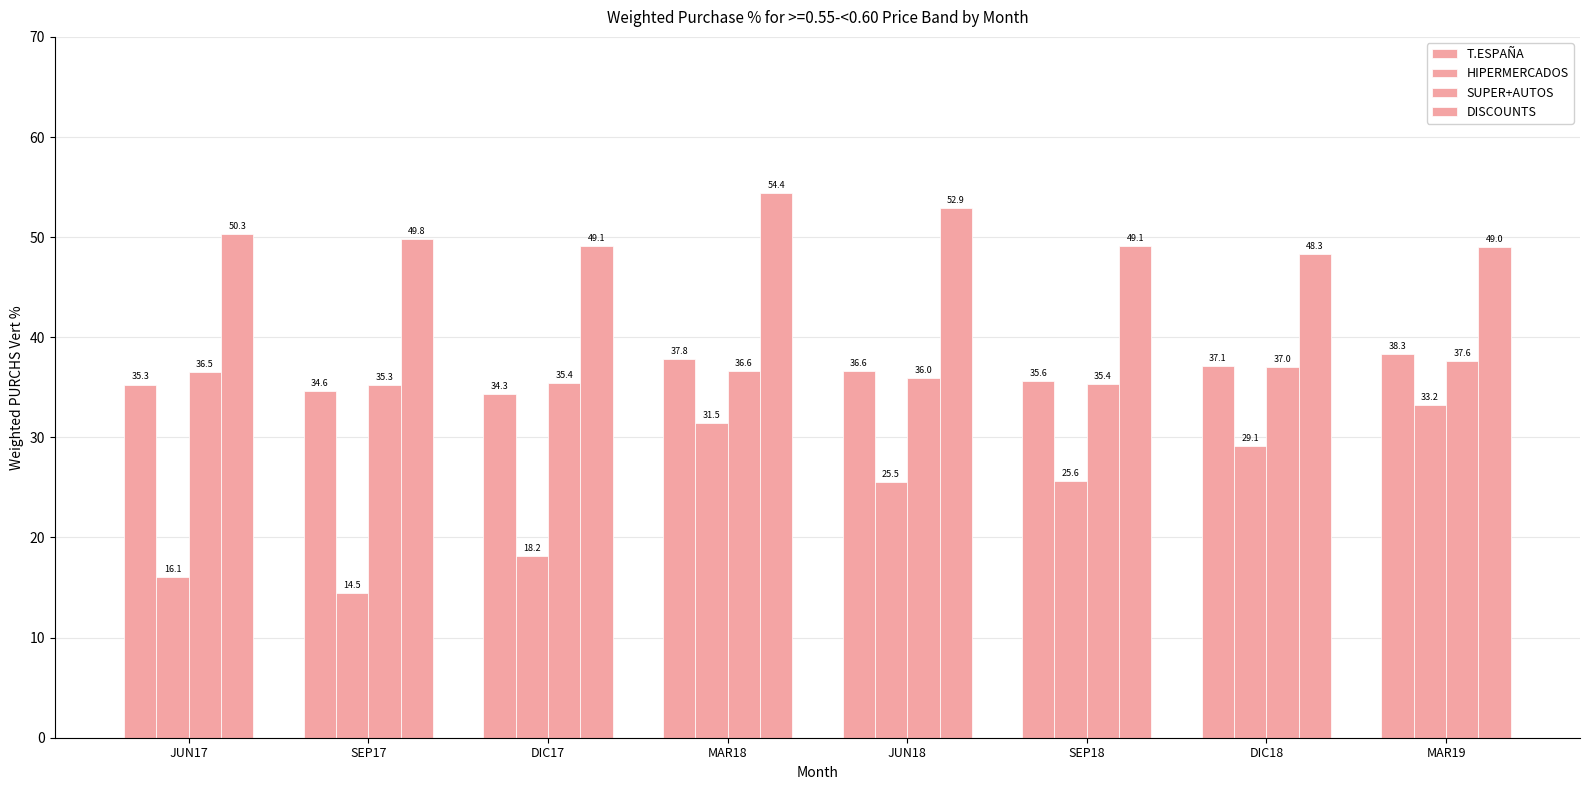

How many series are shown in this chart?

4